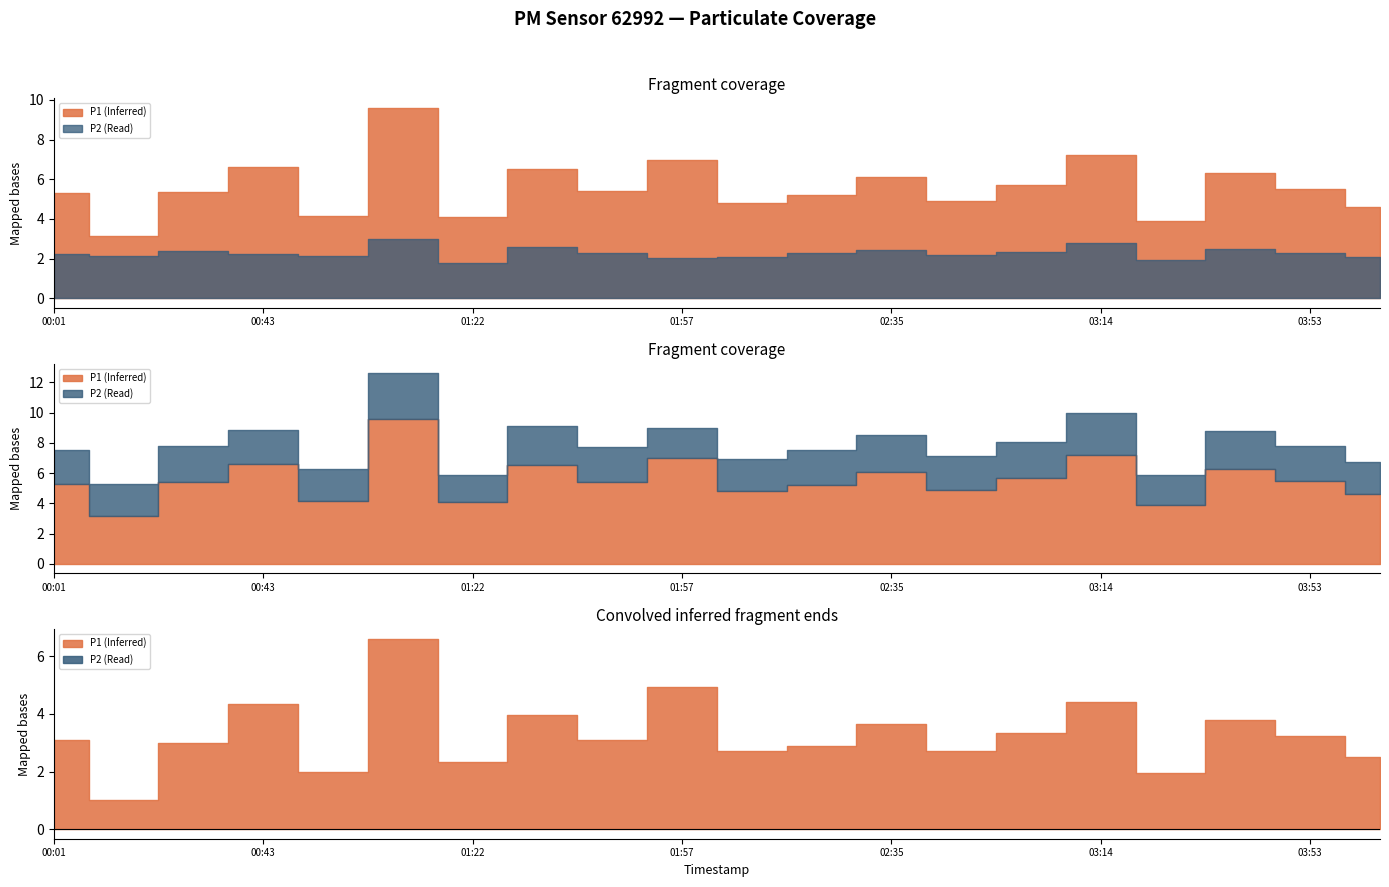

True or false: P2 has a value of 1.3 at 01:45.

False